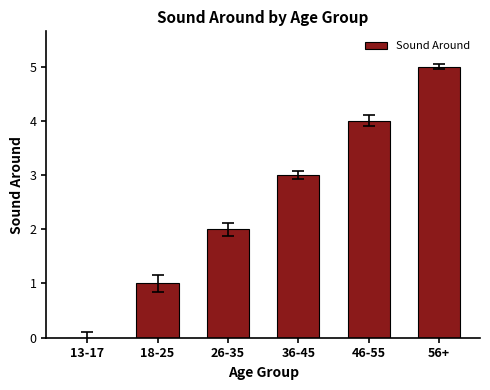

What is the maximum value shown in the chart?

5